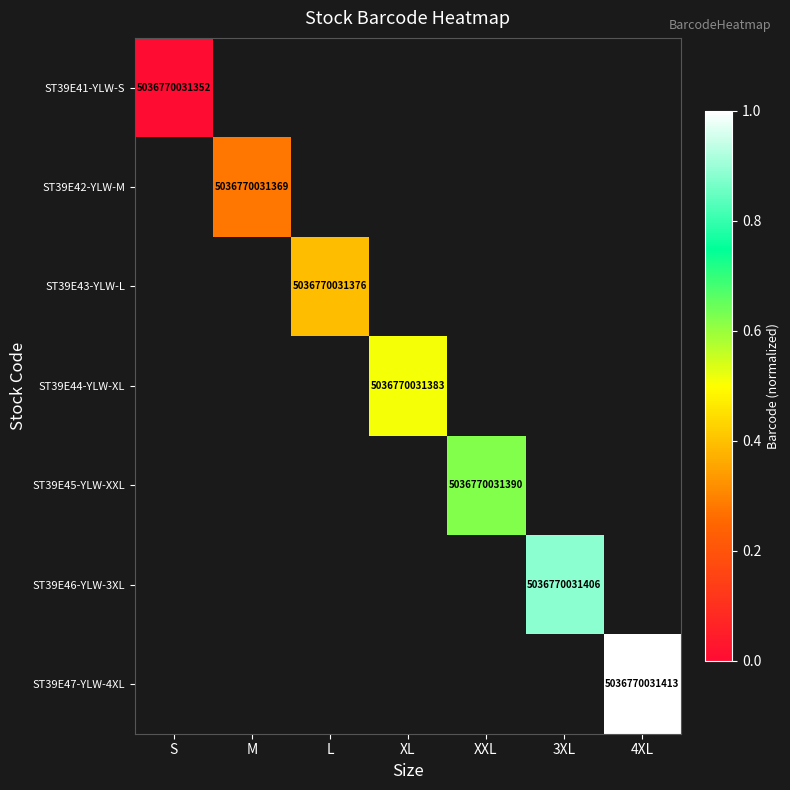

The ST39E47-YLW-4XL series shows 6701558752631 at 4XL. True or false?

False